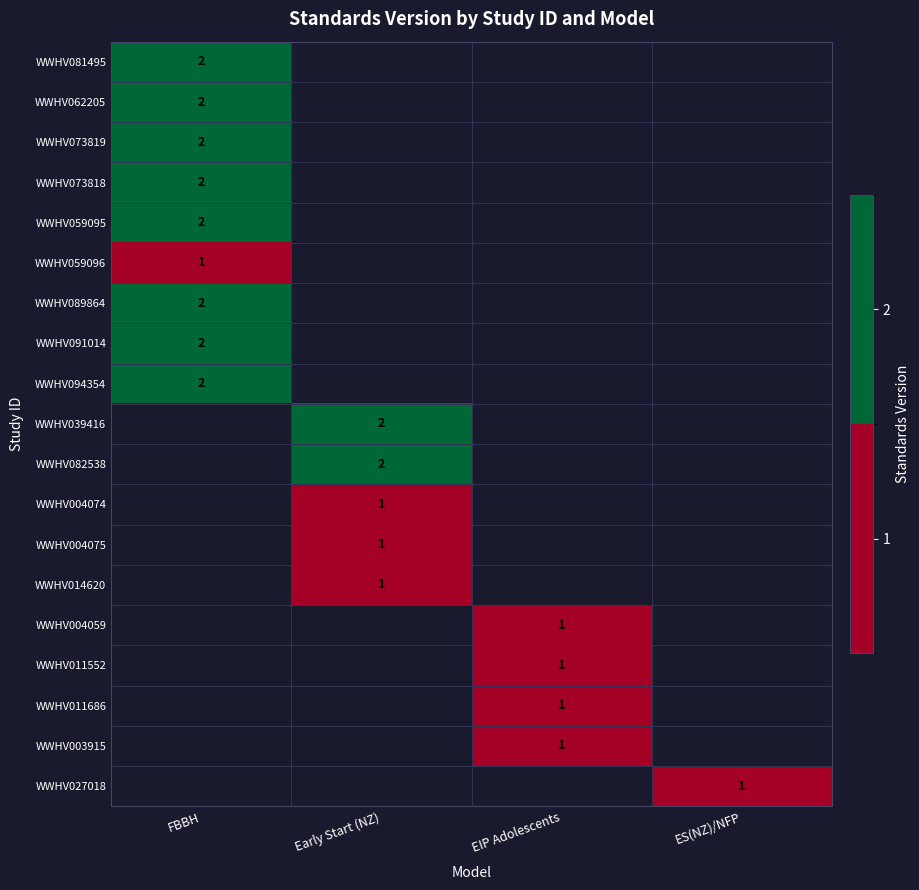

How many data points does each series have?

4